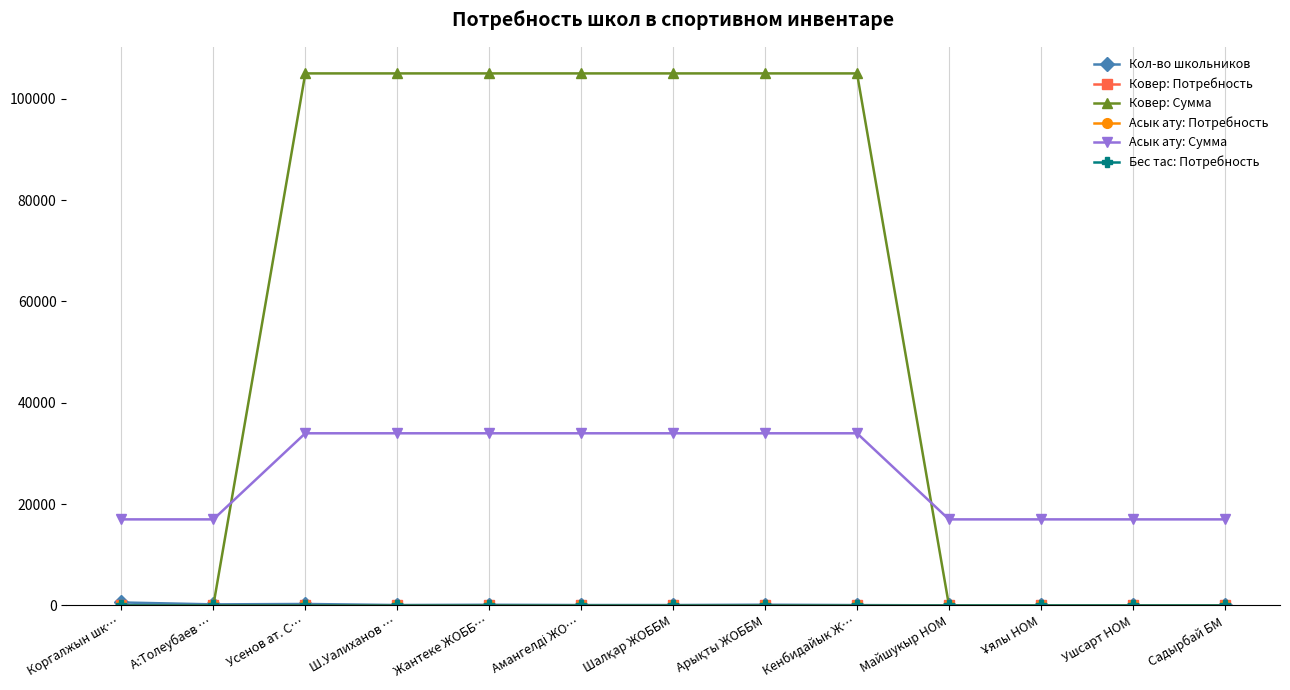

Rank the categories by Бес тас: Потребность value from lowest to highest.

Коргалжын шк…, А:Толеубаев …, Майшукыр НОМ, Ұялы НОМ, Ушсарт НОМ, Садырбай БМ, Усенов ат. С…, Ш.Уалиханов …, Жантеке ЖОББ…, Амангелді ЖО…, Шалқар ЖОББМ, Арықты ЖОББМ, Кенбидайык Ж…